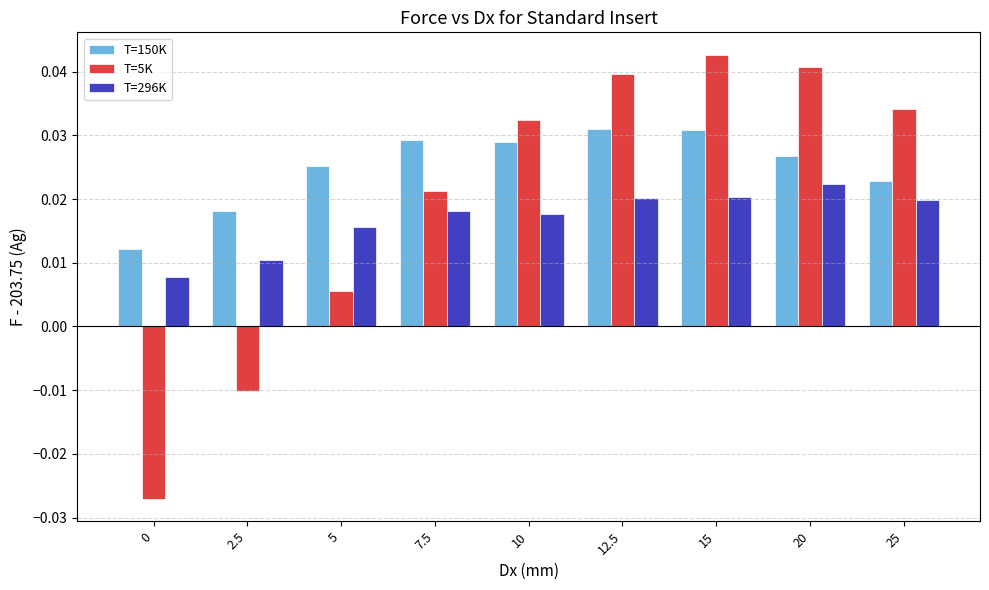

How many bars are there in each group?

3